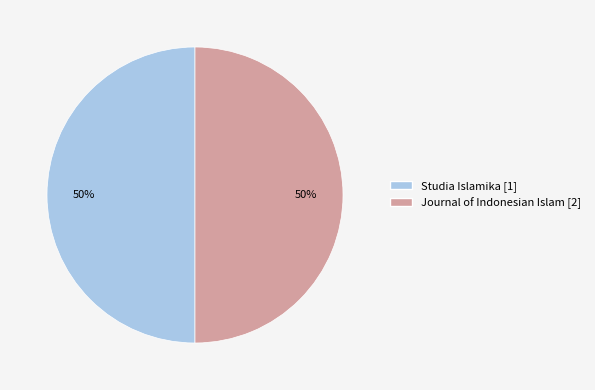

To the nearest percent, what is the average slice percentage?

50%